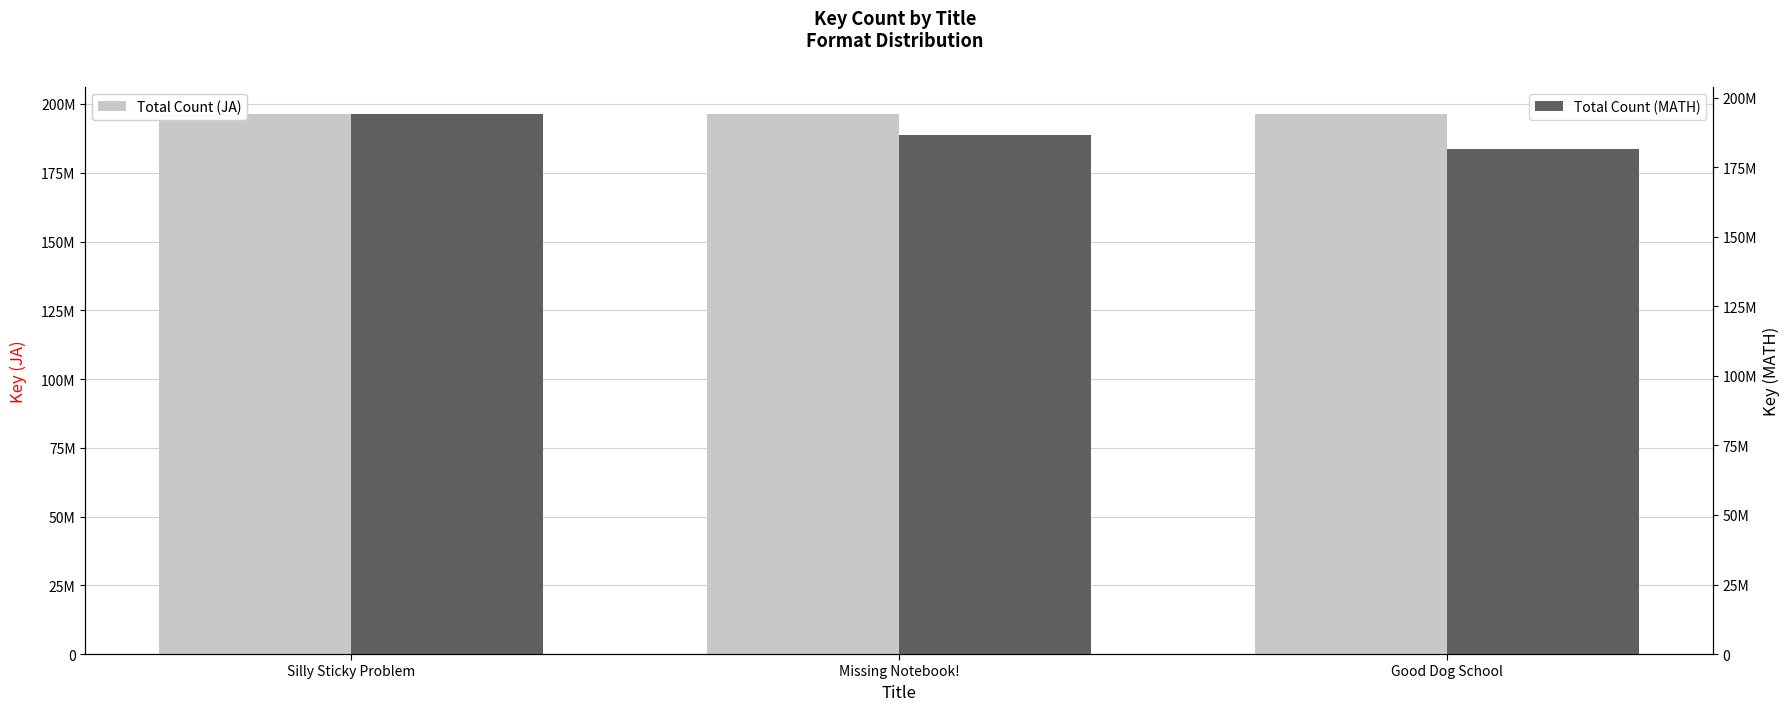

Count the number of categories in the chart.

3